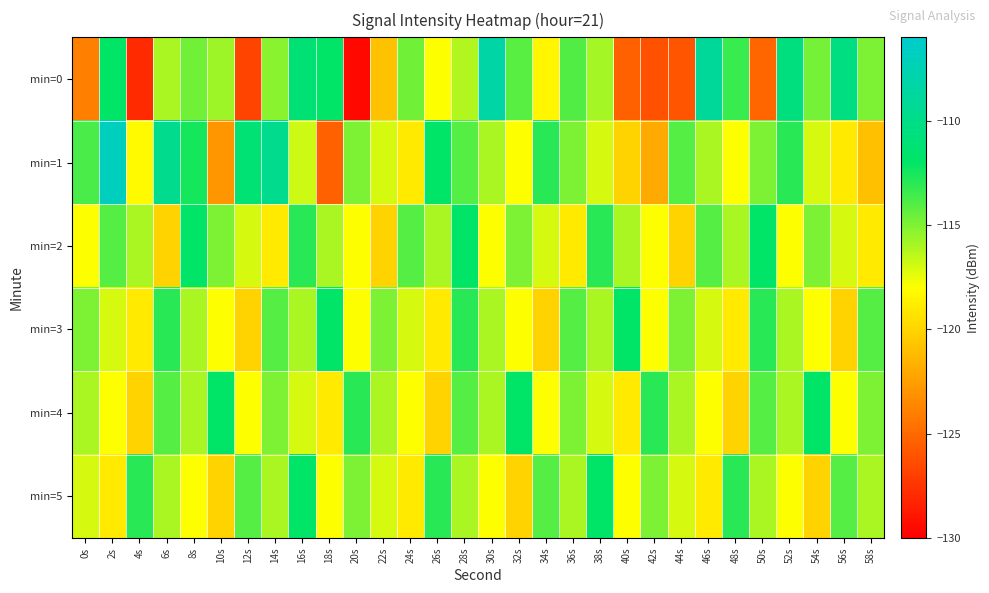

Rank the series by their maximum value, from lowest to highest.

min=2, min=3, min=4, min=5, min=0, min=1